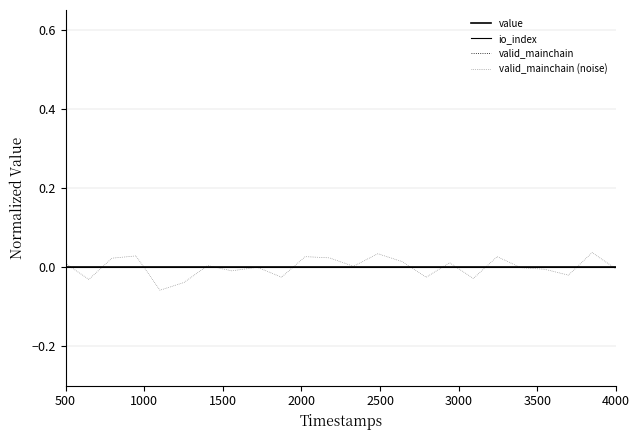

Does the chart display data point markers on the line(s)?

No